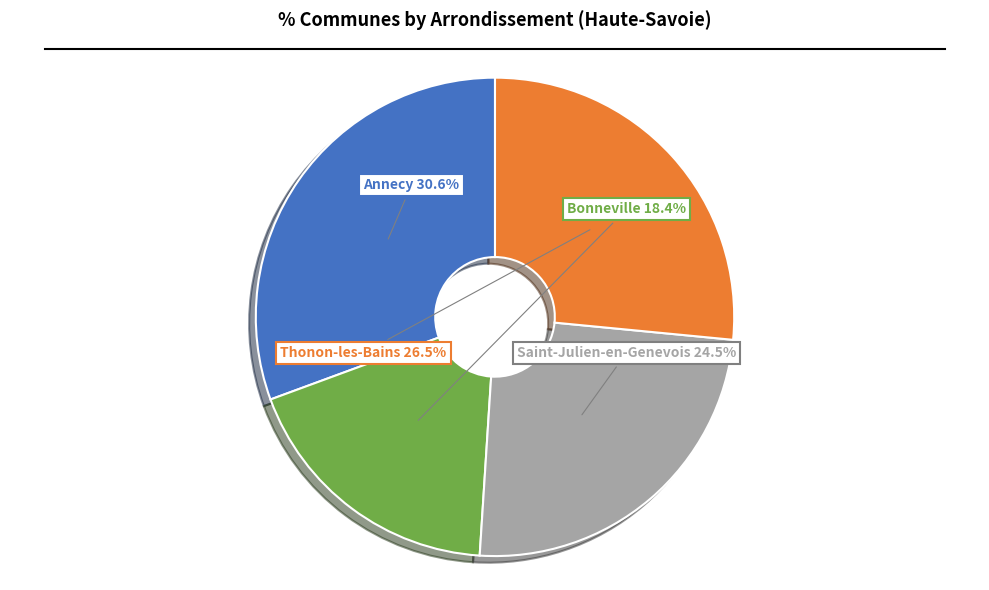

Do Annecy and Saint-Julien-en-Genevois together represent more than half of the pie?

Yes